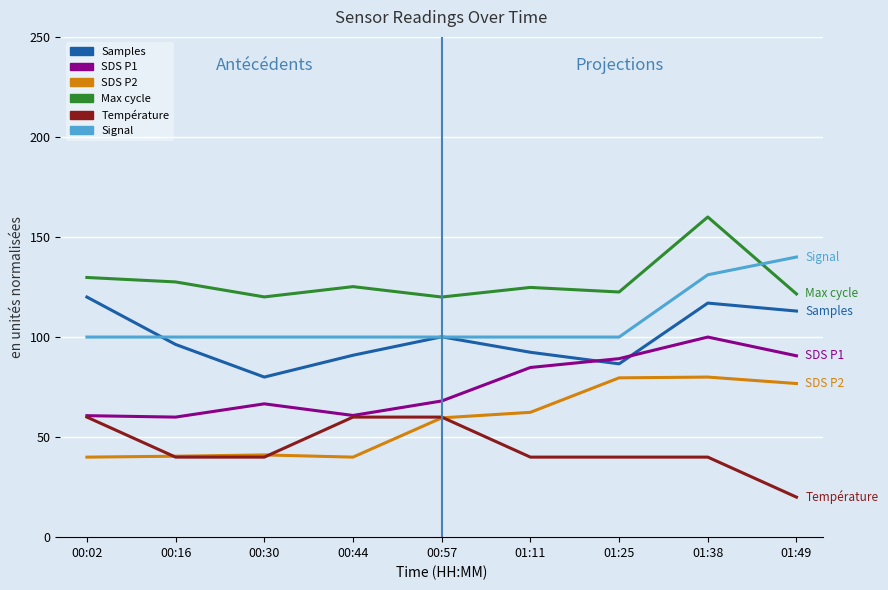

What position from the left is 01:25?

7